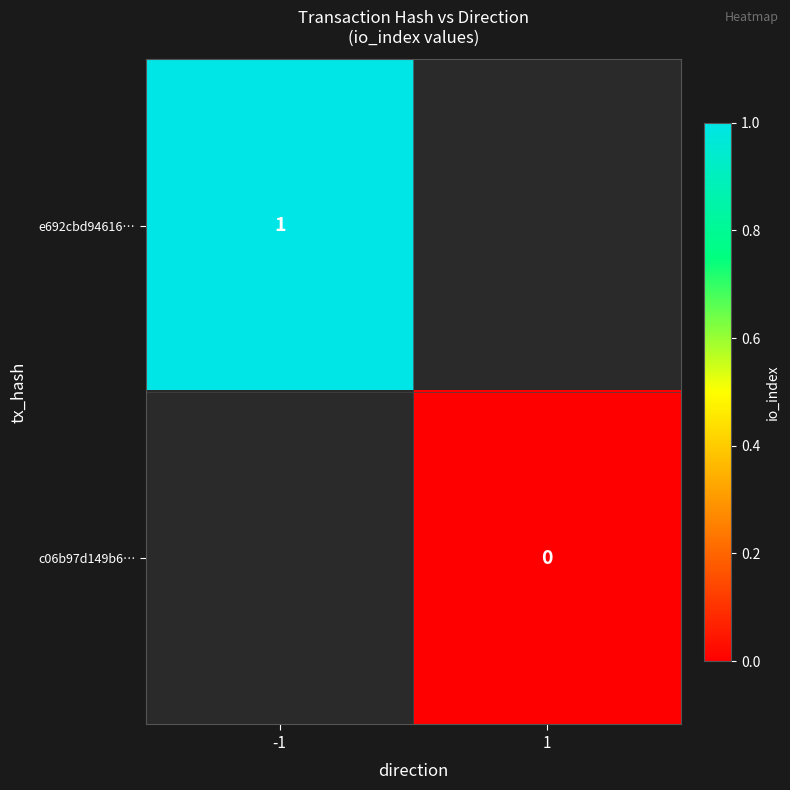

The value of e692cbd94616… at -1 is 2. True or false?

False